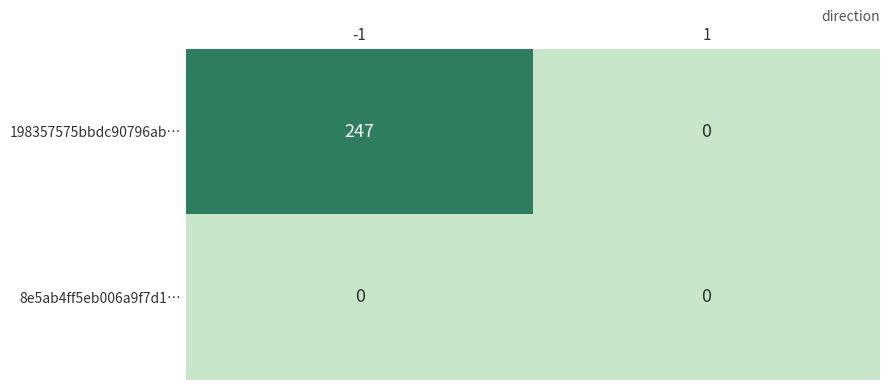

Reading left to right, transcribe all the data shown in this chart.

198357575bbdc90796ab…: -1=247	1=0
8e5ab4ff5eb006a9f7d1…: -1=0	1=0